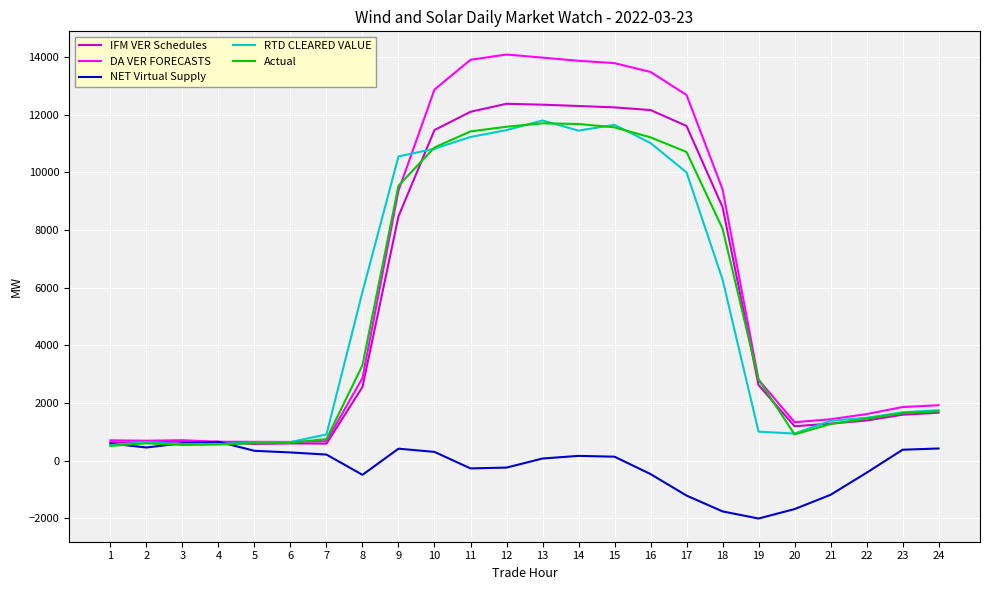

What is the total value across all series at 23?

7171.3